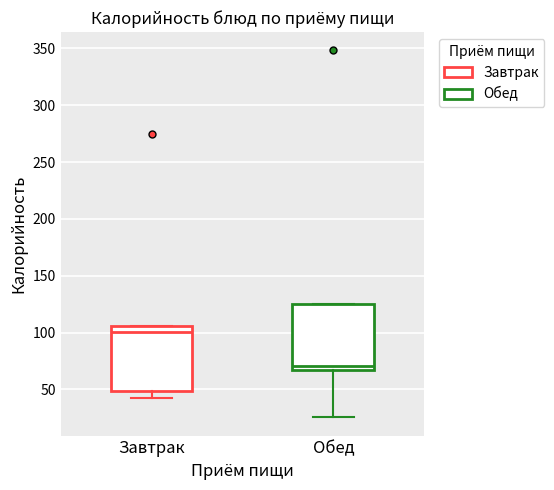

Reading left to right, read every box against the y-axis: the position of its median line, the range the box covers, and the ends of its whiskers. The values are not printed on the chart, so give them approximately, as read against the axis.

Завтрак: median 100, box 50 to 105, whiskers 45 to 105
Обед: median 70, box 65 to 125, whiskers 25 to 125